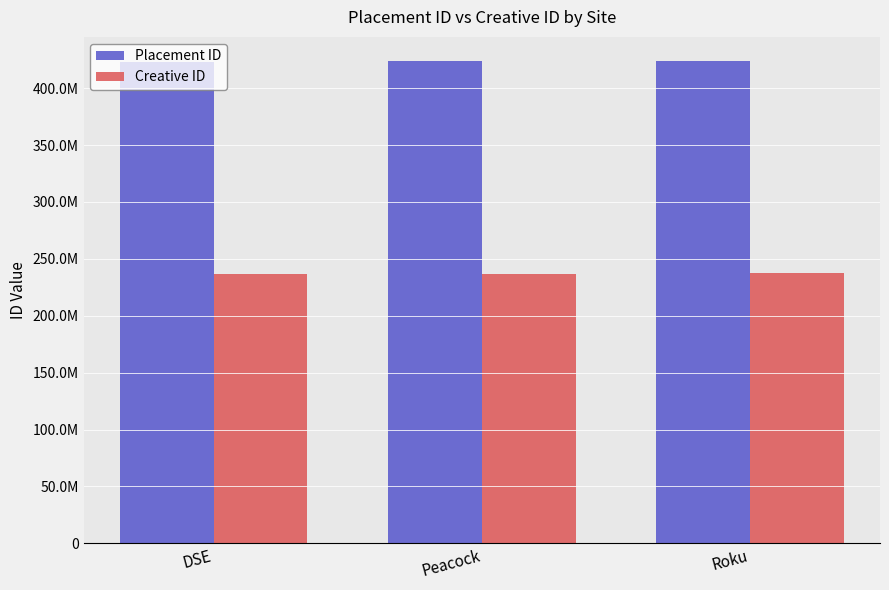

Does the chart contain any negative values?

No